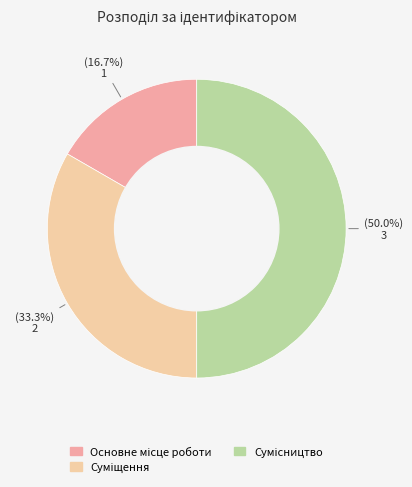

How many slices are in this pie chart?

3